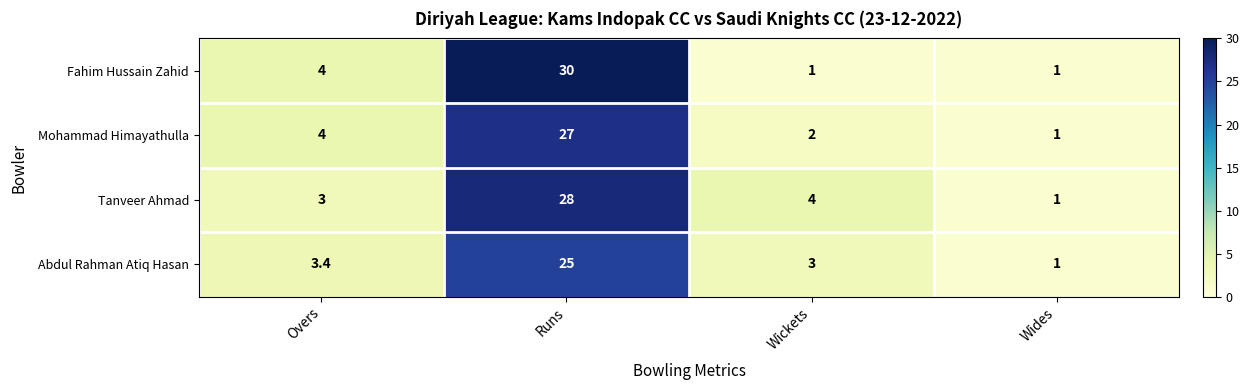

True or false: Mohammad Himayathulla has a value of 0.3 at Wides.

False